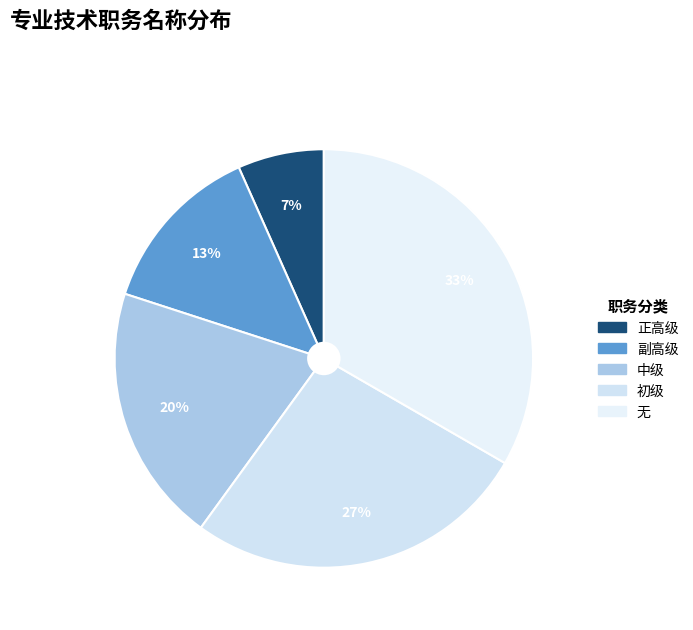

What portion of the pie excludes 无?

66.7%